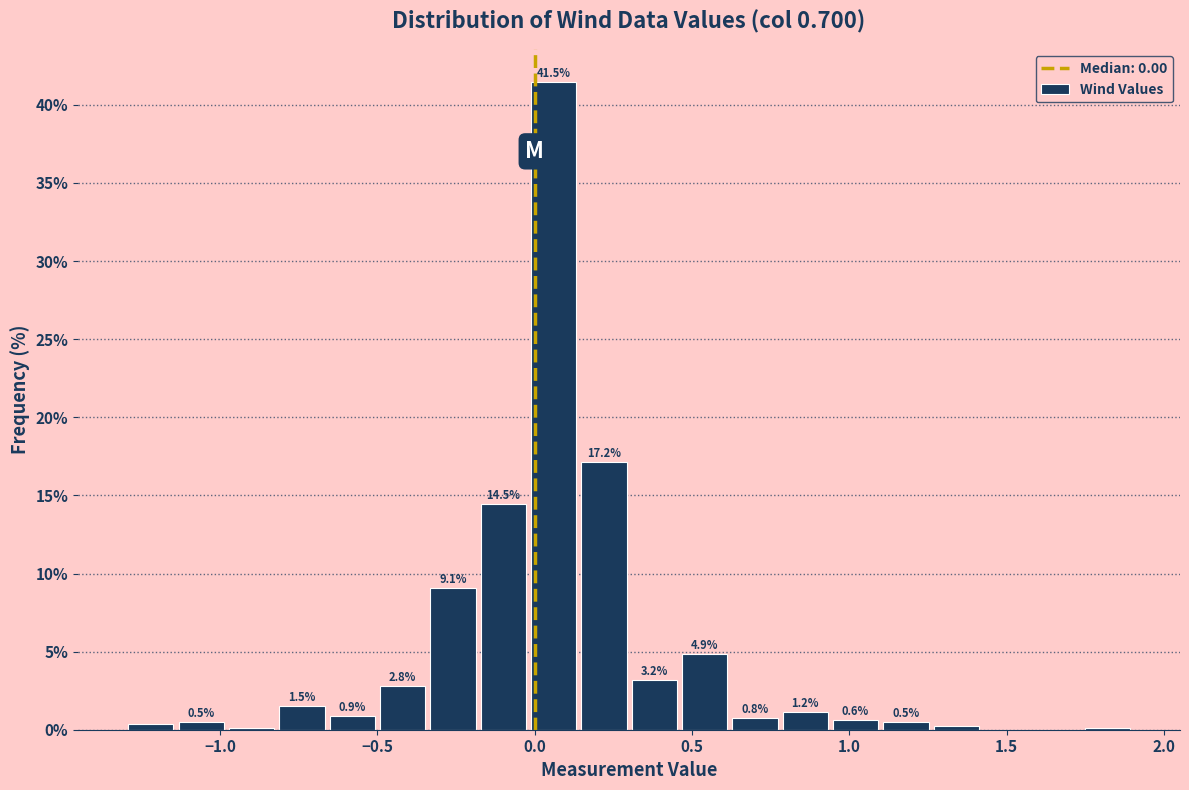

Around what value on the x-axis is the tallest bar? Give the approximate position of its centre, as read against the axis.

0.05